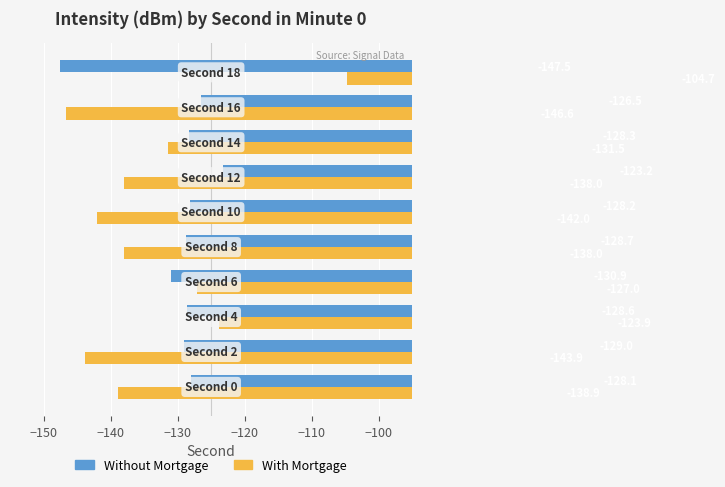

What is the difference between the maximum and second lowest values in the With Mortgage series?

39.2